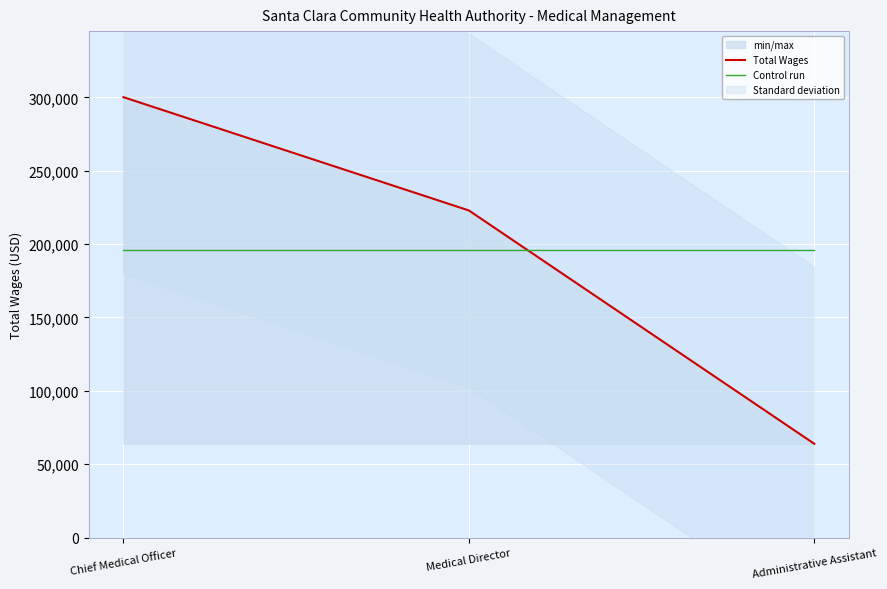

The value of Control run at Medical Director is 195656.3. True or false?

True